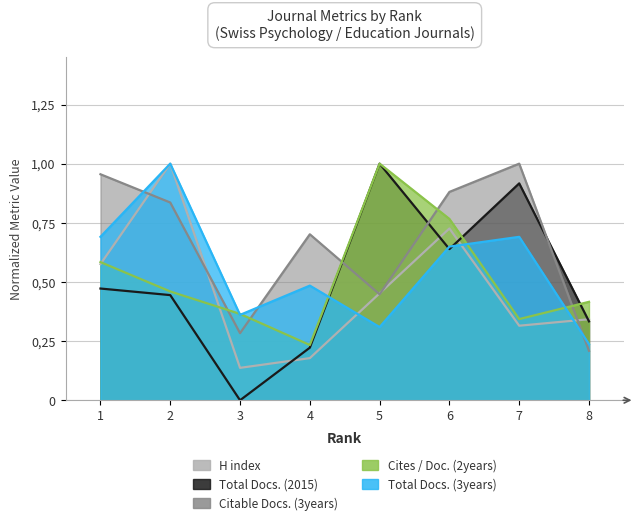

What is the total value across all series at 2?

3.7